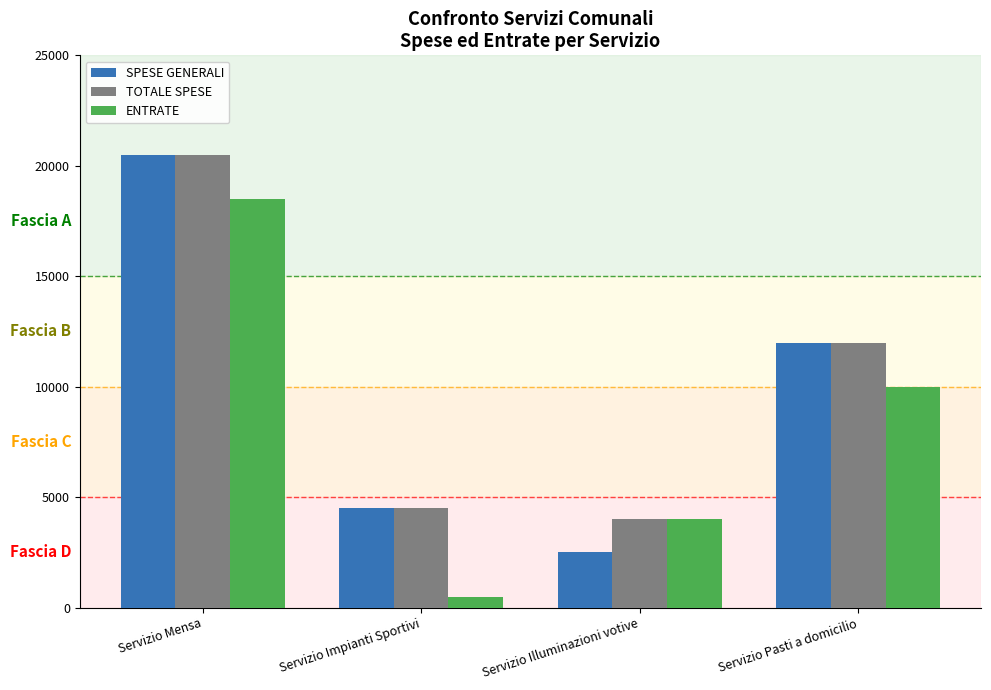

Count the ENTRATE values in the range 4000 to 18500.

3